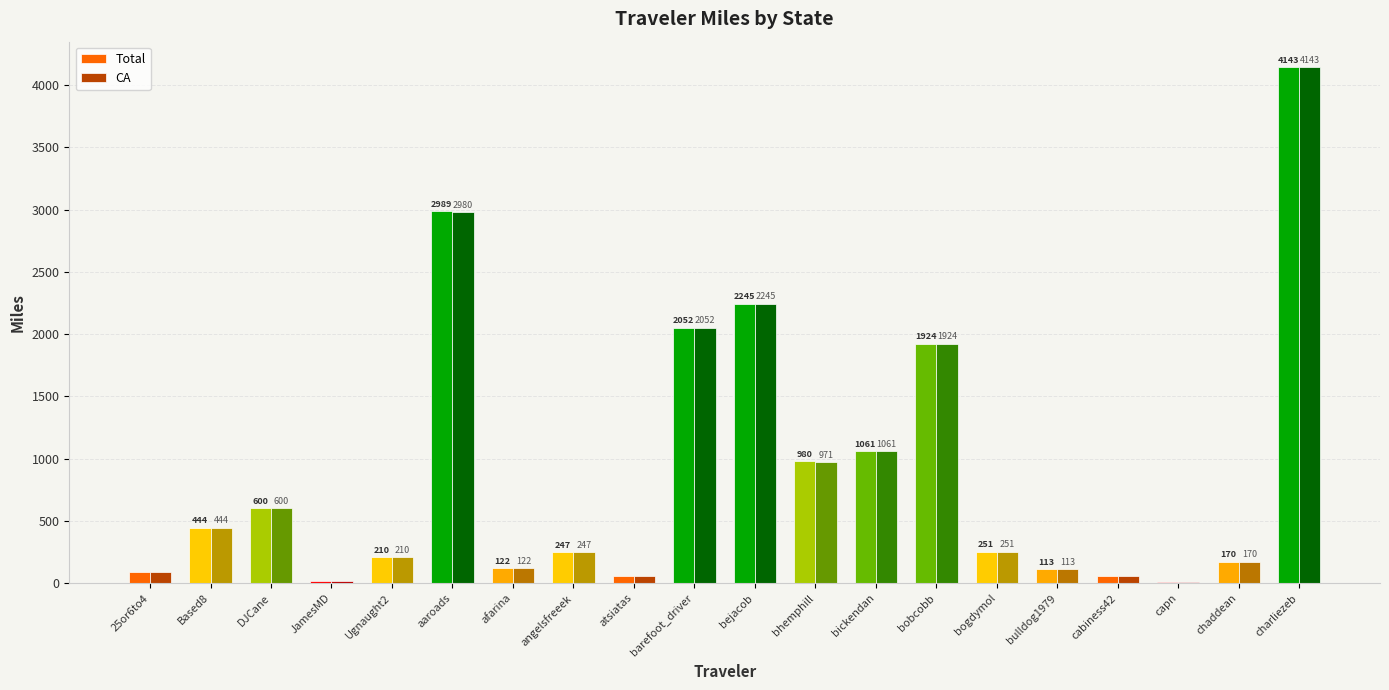

Which series has the largest total across all categories?

Total